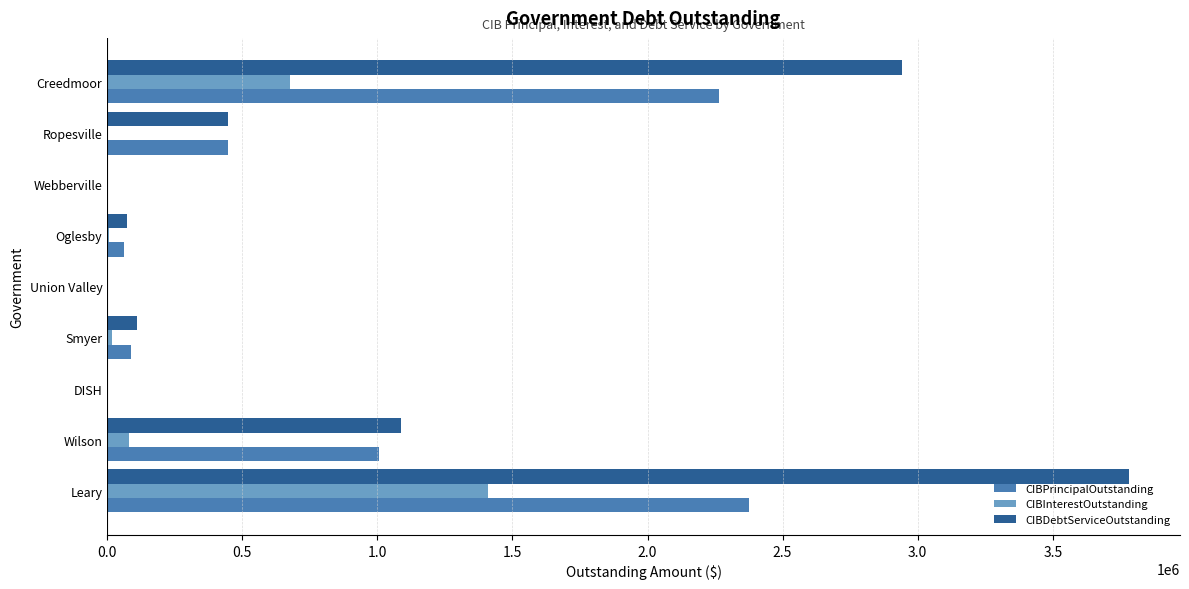

What are all the series names shown in the legend?

CIBPrincipalOutstanding, CIBInterestOutstanding, CIBDebtServiceOutstanding